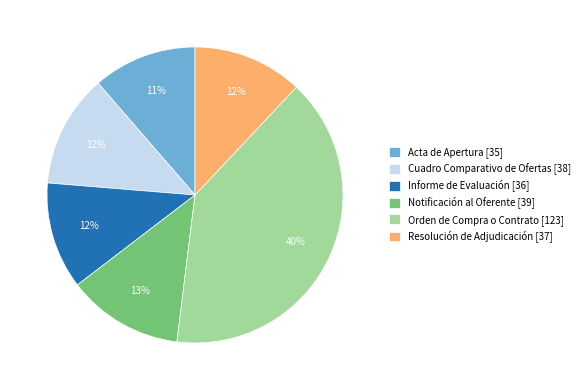

True or false: Informe de Evaluación accounts for 2% of the total.

False